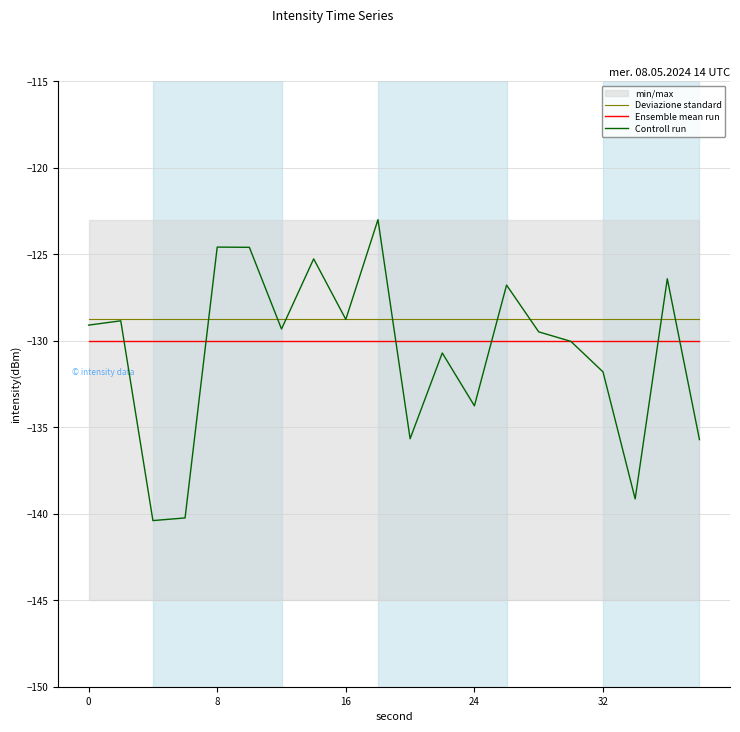

What is the maximum value for Deviazione standard?

-128.8